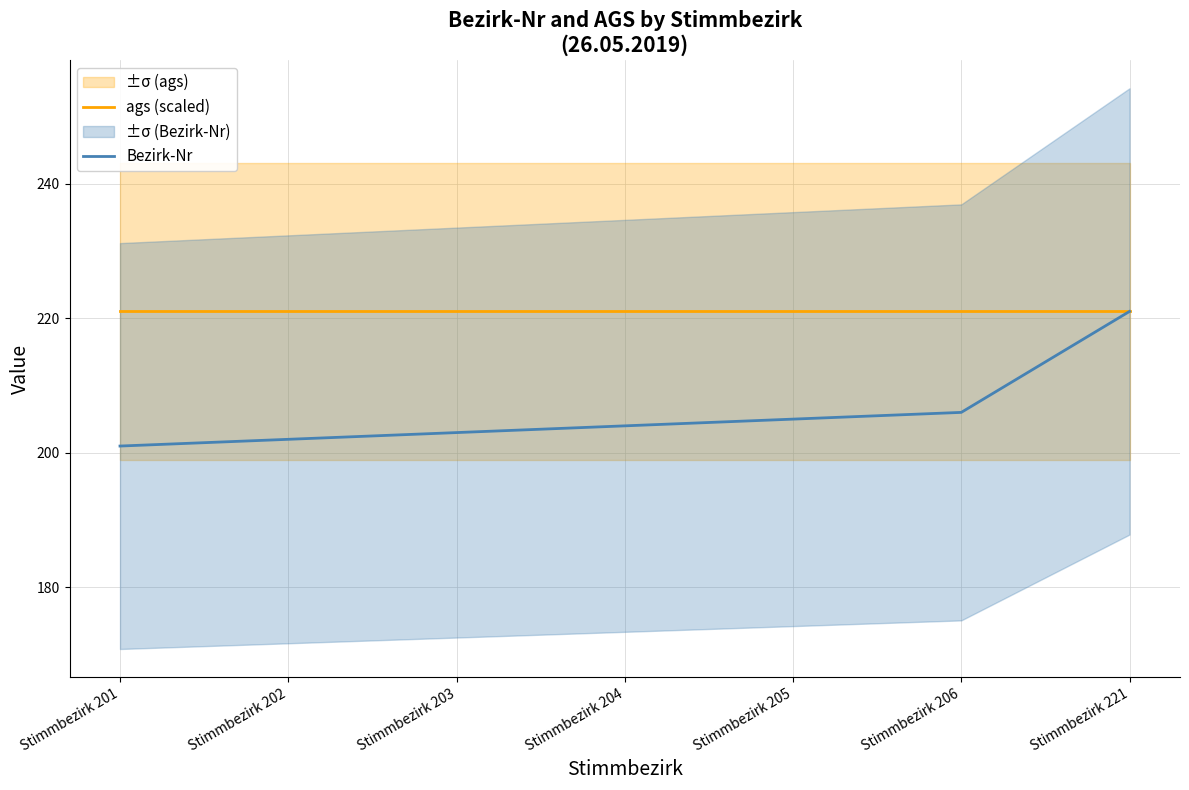

Is it true that ags (scaled) equals 221 at Stimmbezirk 203?

True